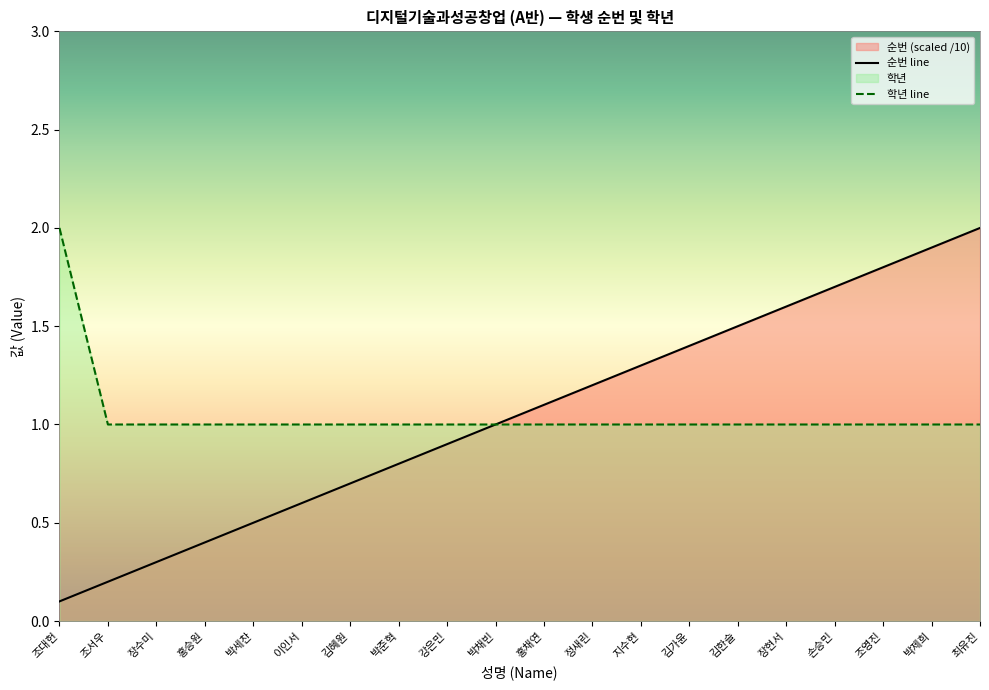

How many lines are shown in the chart?

2